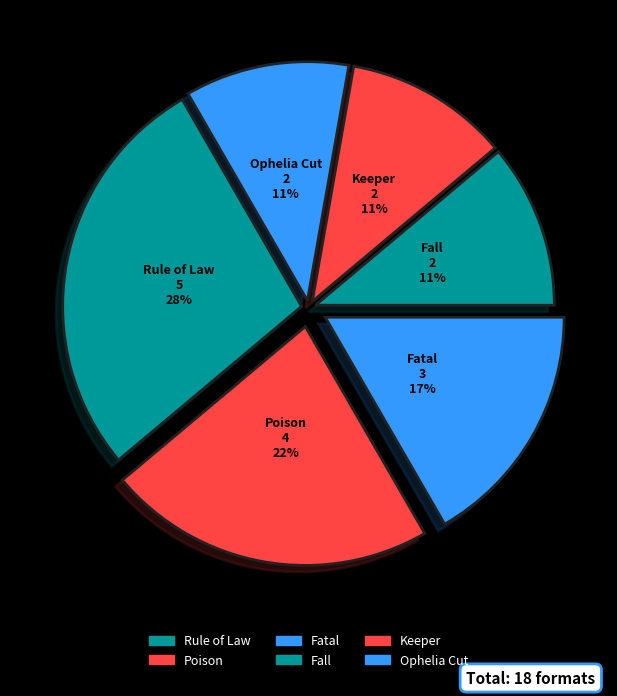

The Keeper slice represents 11% of the pie. True or false?

True